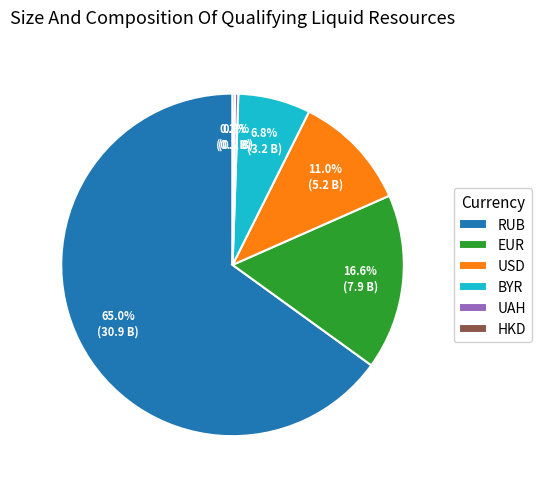

To the nearest percent, what is the difference between the largest and smallest slice percentages?

65%